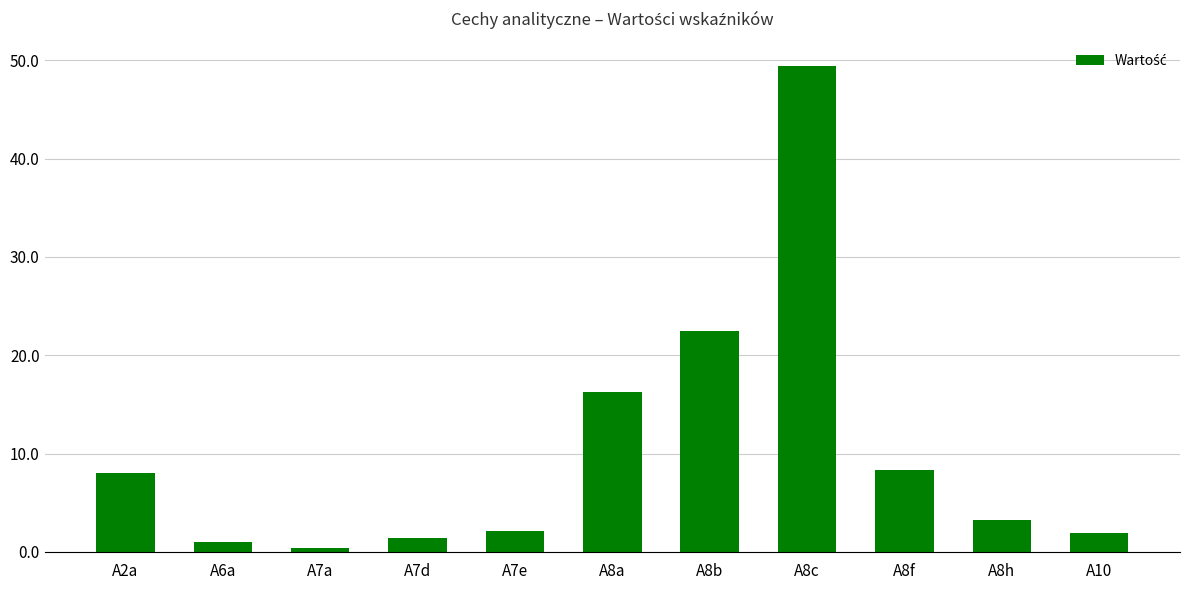

Which category has the lowest value across all series?

A7a